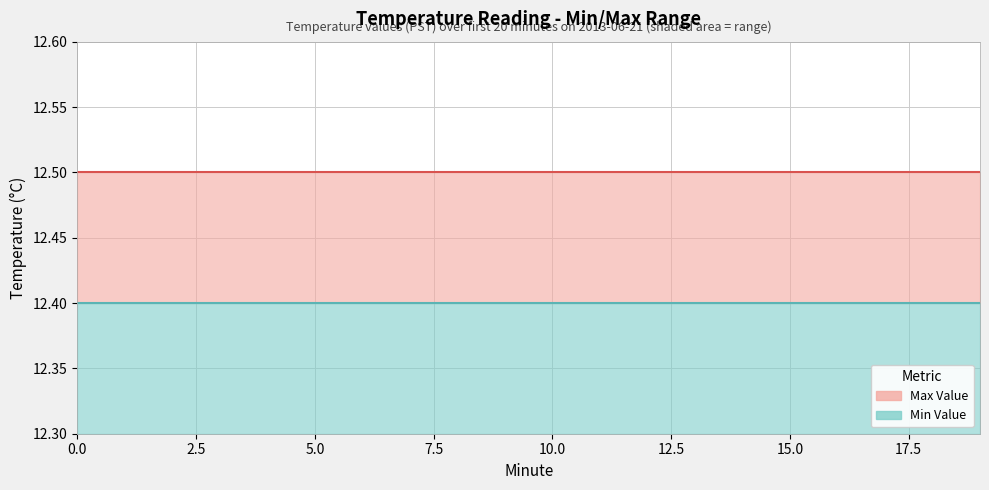

What are all the series names shown in the legend?

Min Value, Max Value